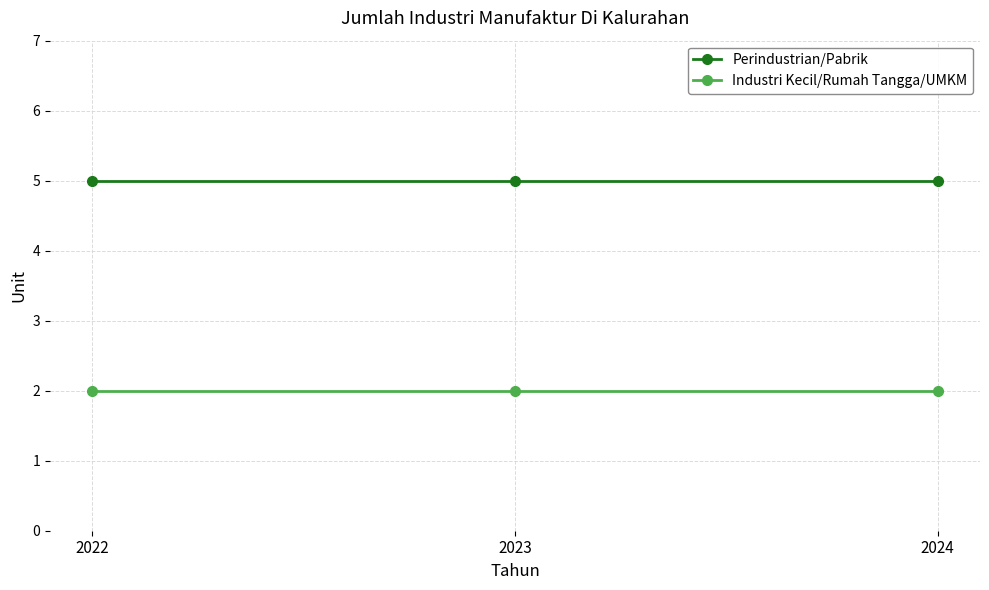

Which series has the largest total across all categories?

Perindustrian/Pabrik